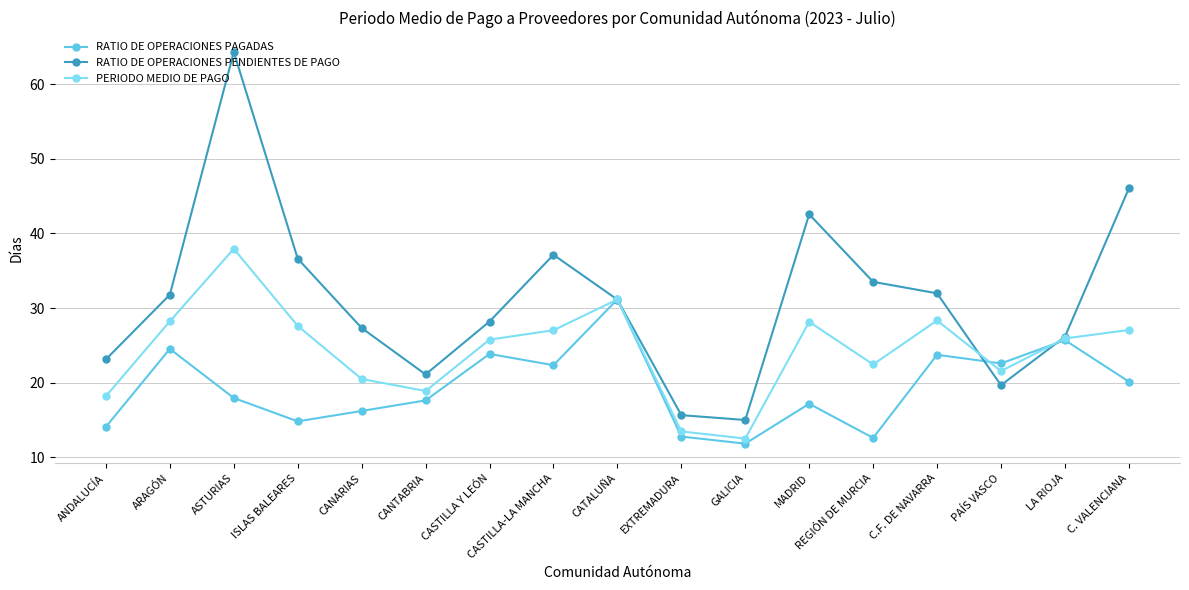

How many interior local peaks does the RATIO DE OPERACIONES PENDIENTES DE PAGO series have?

3